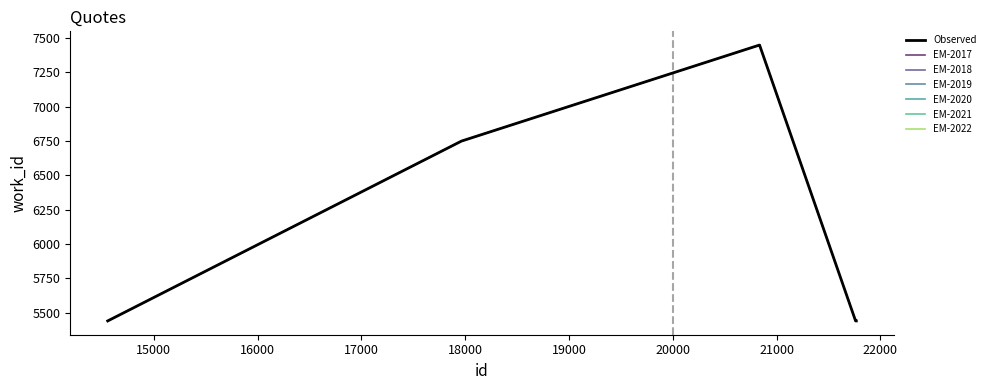

What is the difference between the maximum and second lowest values?

2006